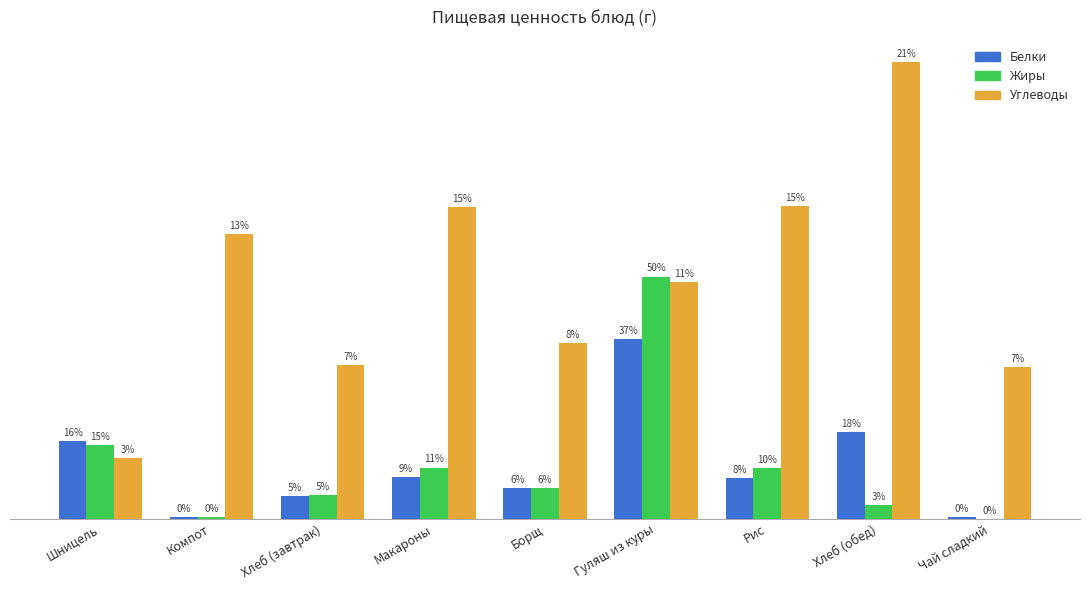

Are the bars horizontal?

No